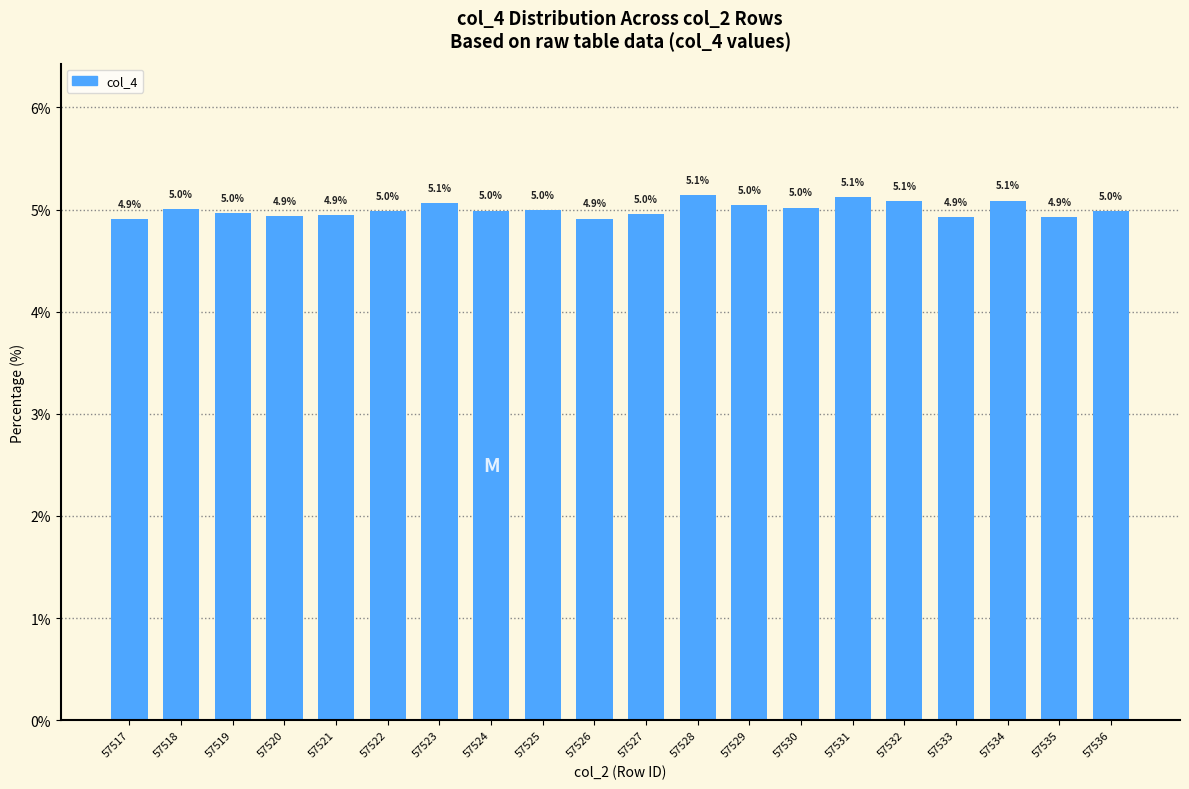

Is it true that the value at 57534 is 2.3?

False